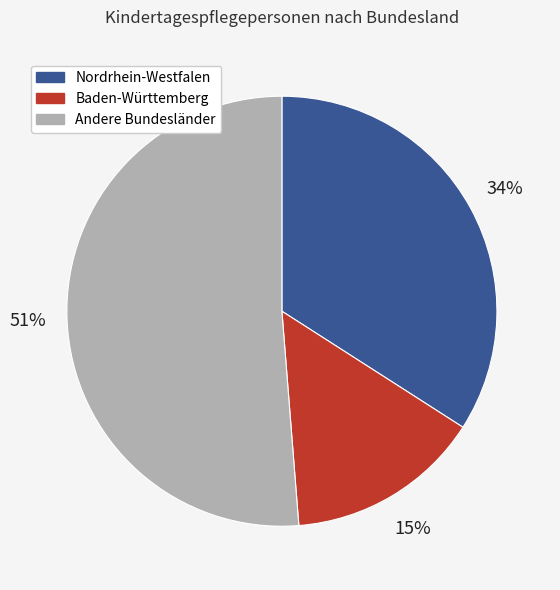

How many segments does this pie chart have?

3